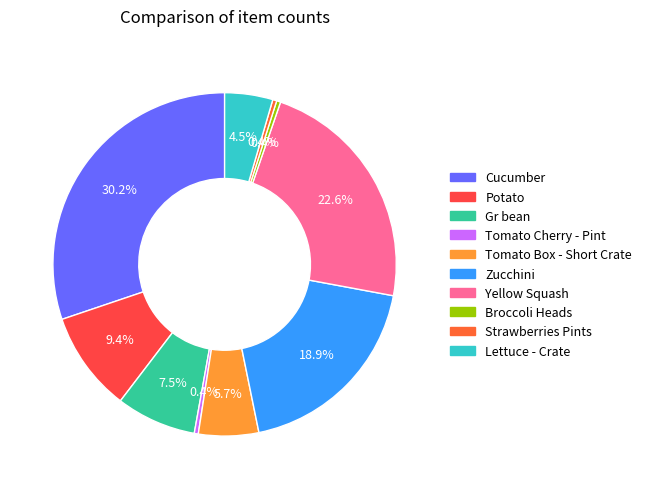

What is the total percentage of Lettuce - Crate and Zucchini?

23.4%